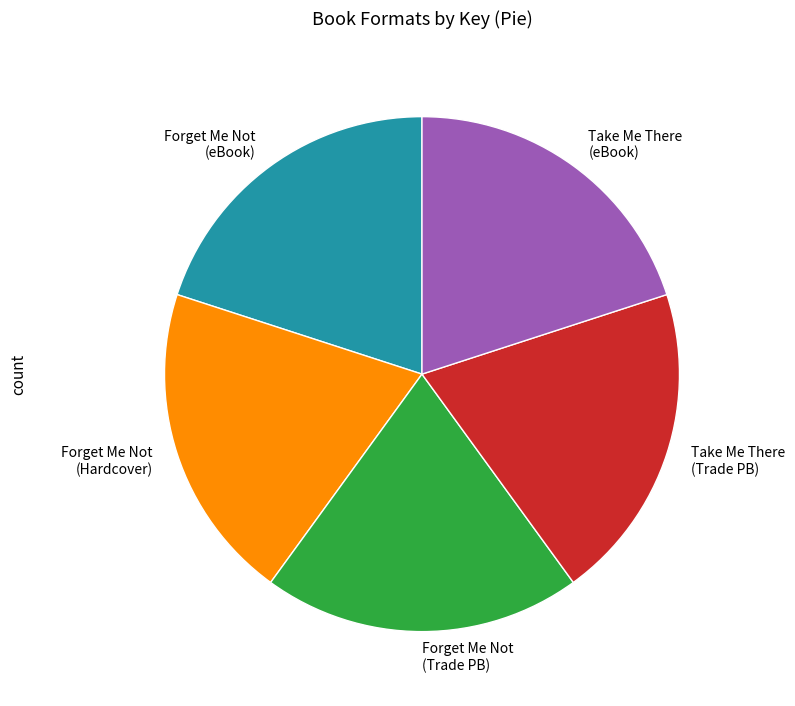

Is there a majority slice in this chart?

No